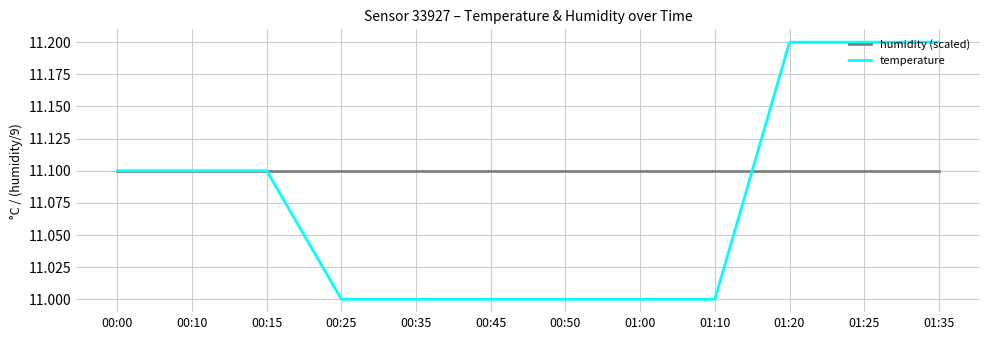

What value does the temperature series have at 01:00?

11.0